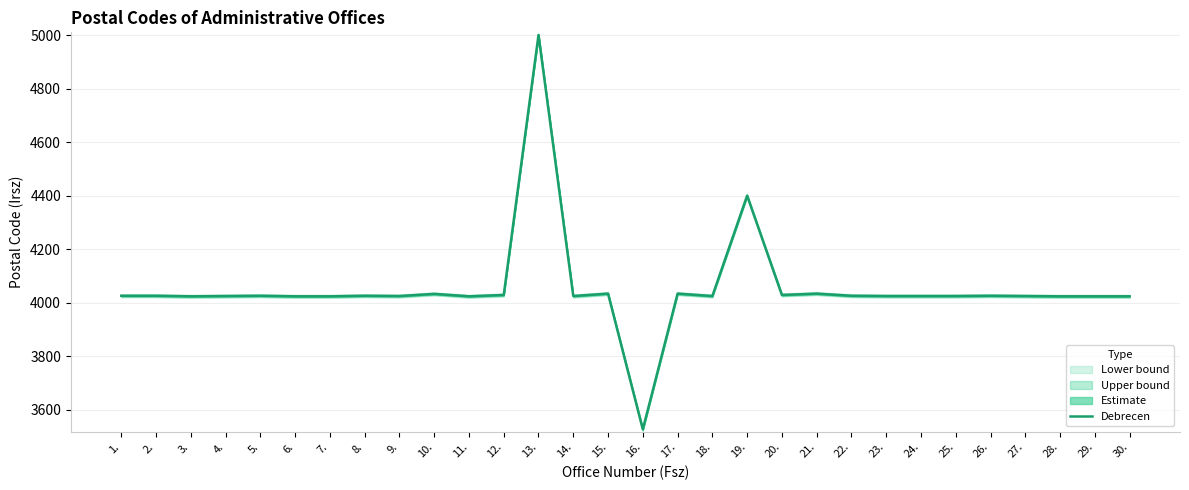

What is the difference between the maximum and minimum values?

1473